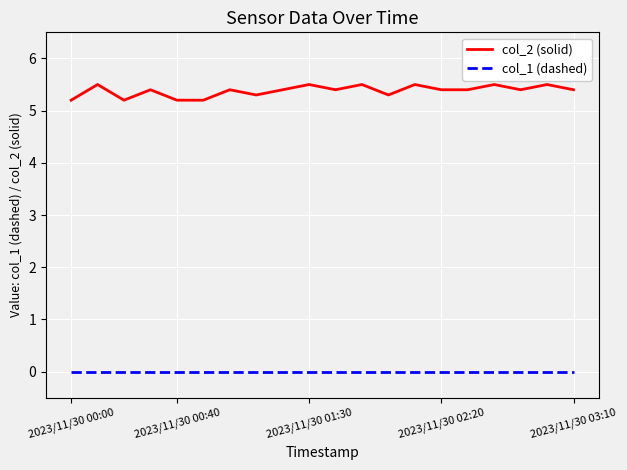

Which series has the largest range (max minus min)?

col_2 (solid)